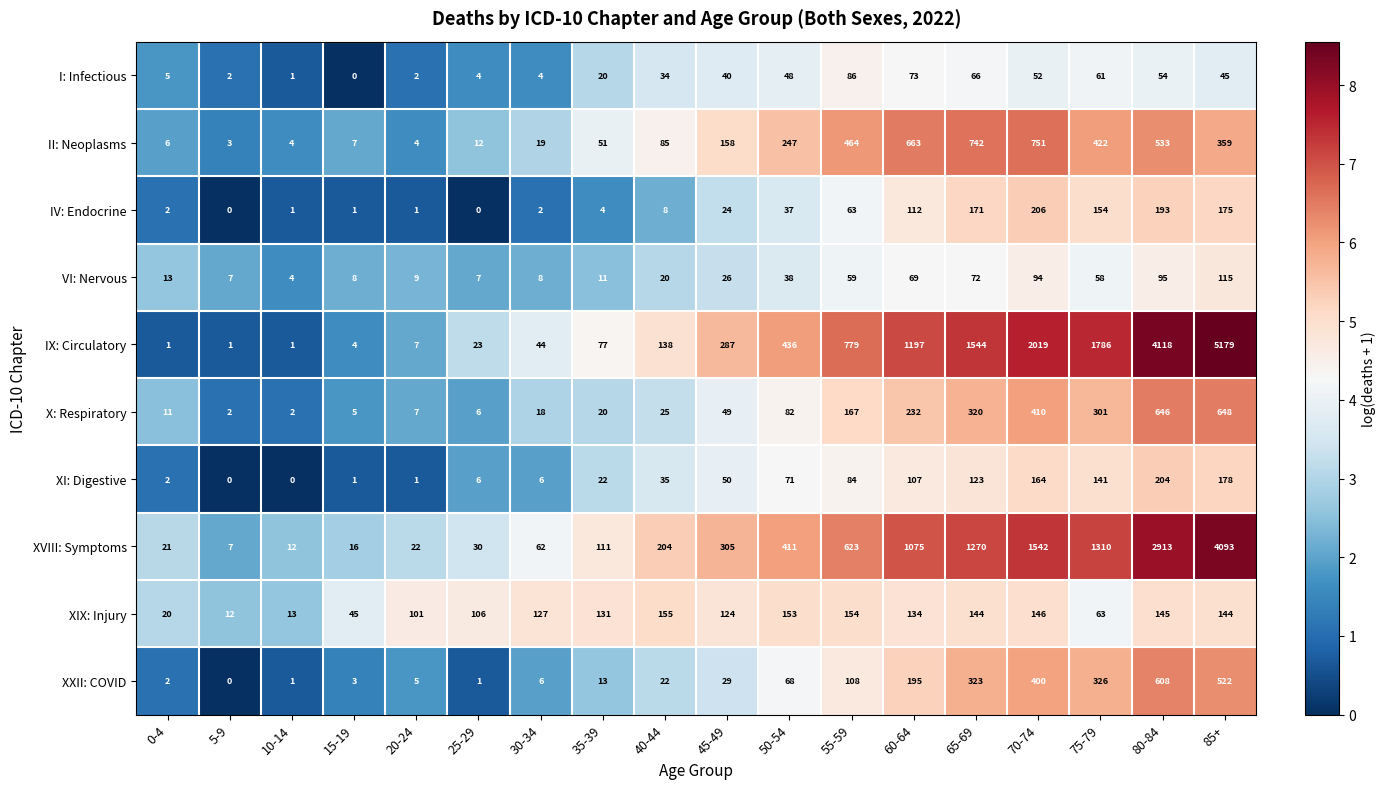

What is the difference between the highest and lowest values at 85+?

5134